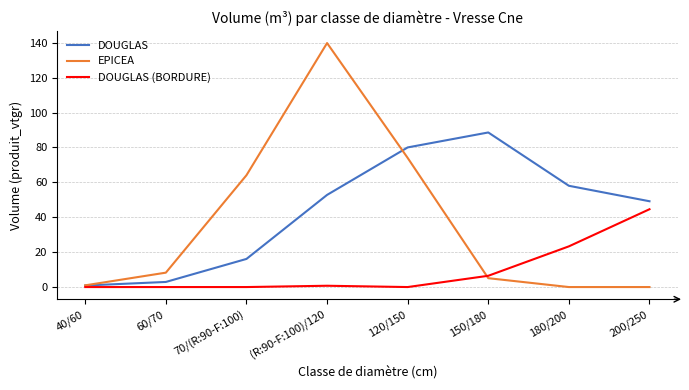

What is the difference between the EPICEA values at (R:90-F:100)/120 and 60/70?

131.5